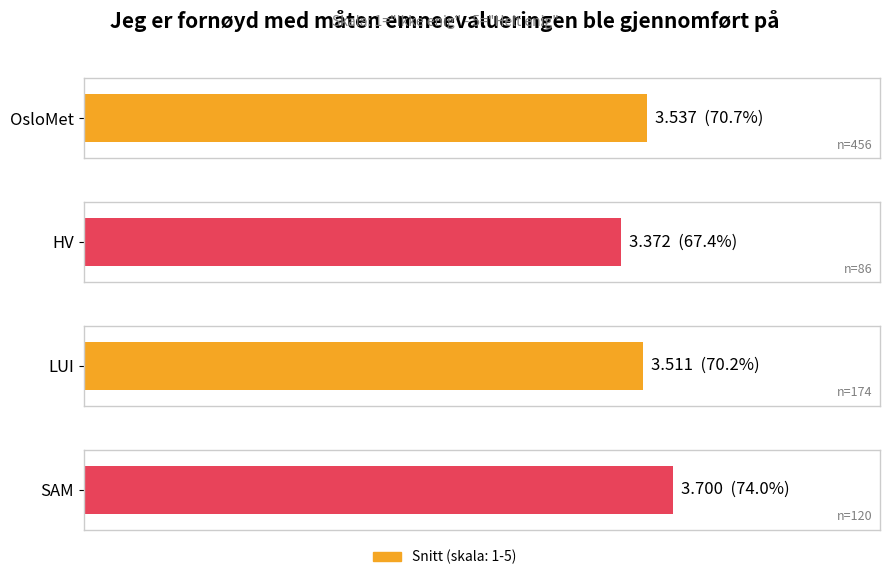

True or false: the data shows 2.5 at SAM.

False